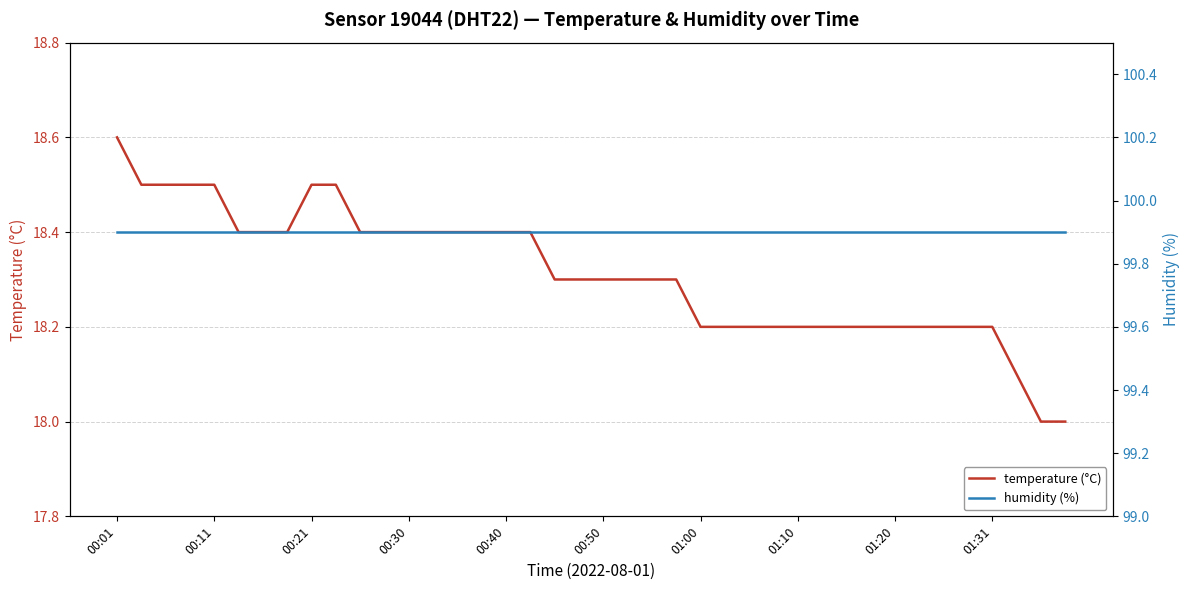

True or false: temperature (°C) has a value of 7.7 at 00:30.

False